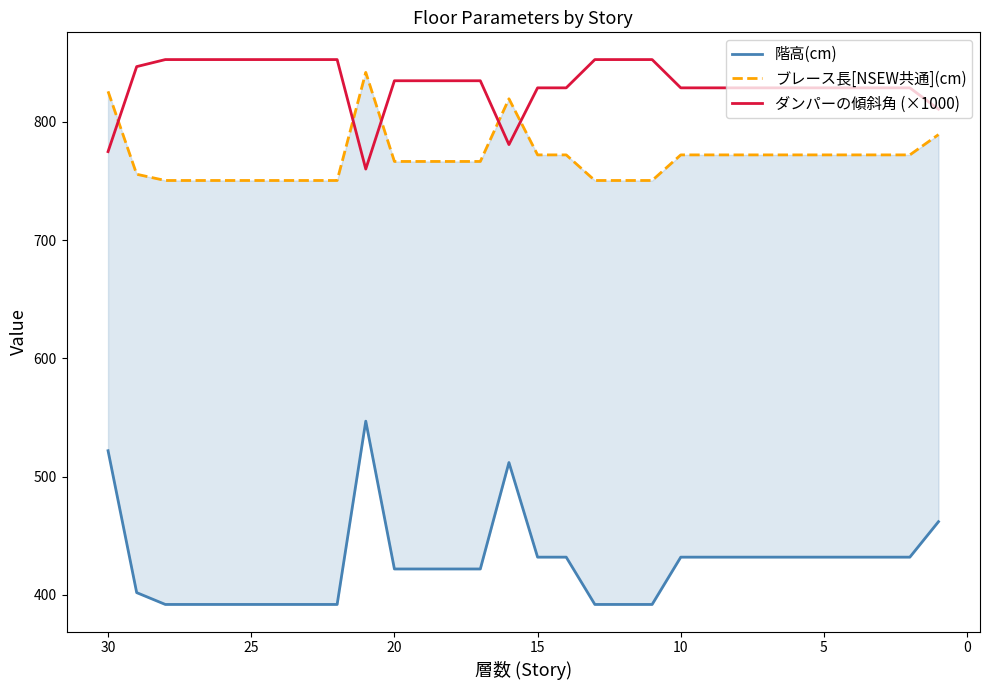

What is the average value of the ブレース長[NSEW共通](cm) series?

769.9